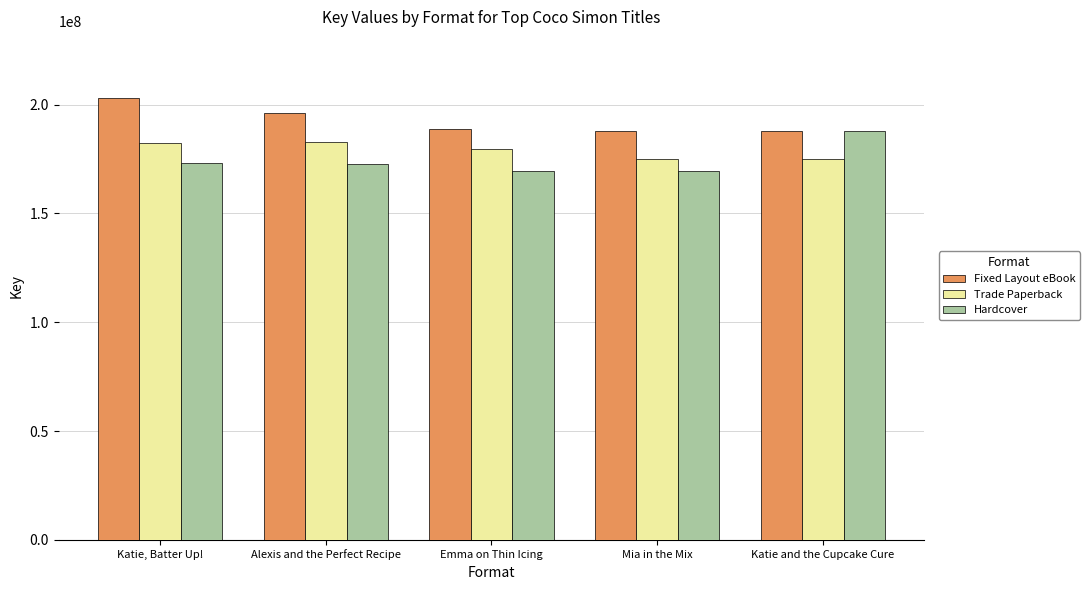

Where does the Hardcover series first go above 172846540?

Katie, Batter Up!